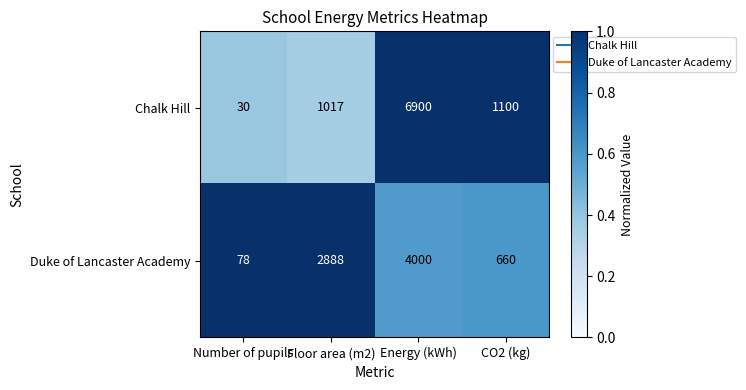

At how many categories does at least one series exceed 192?

3